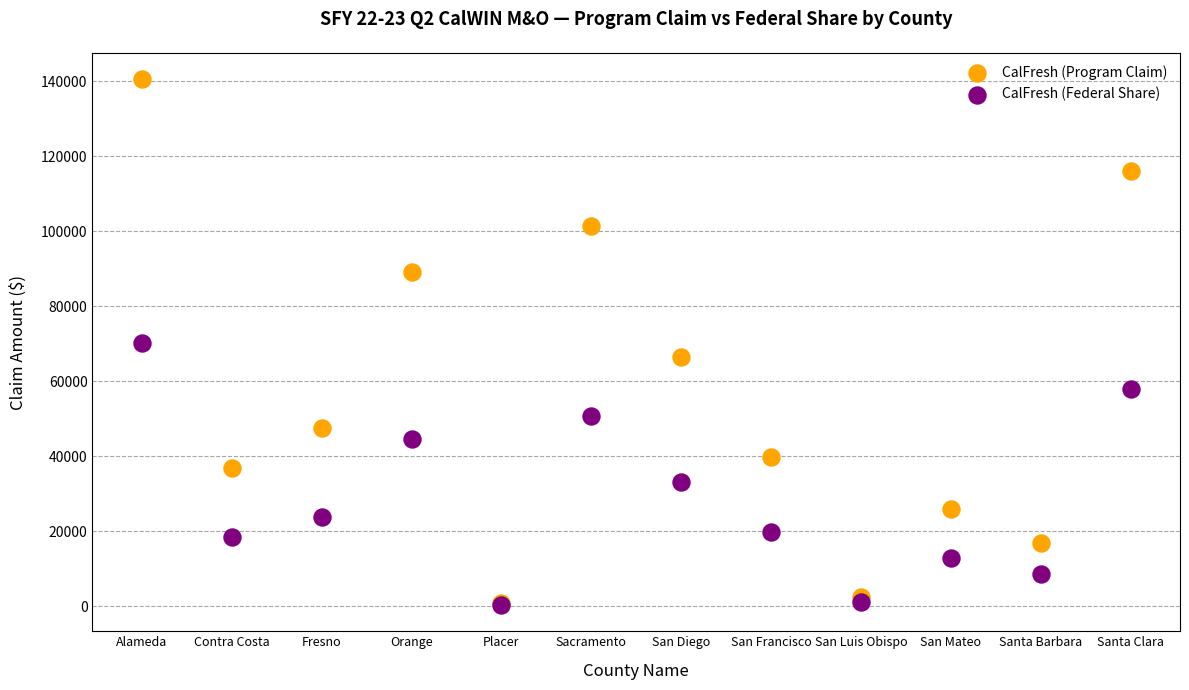

What are all the series names shown in the legend?

CalFresh (Program Claim), CalFresh (Federal Share)